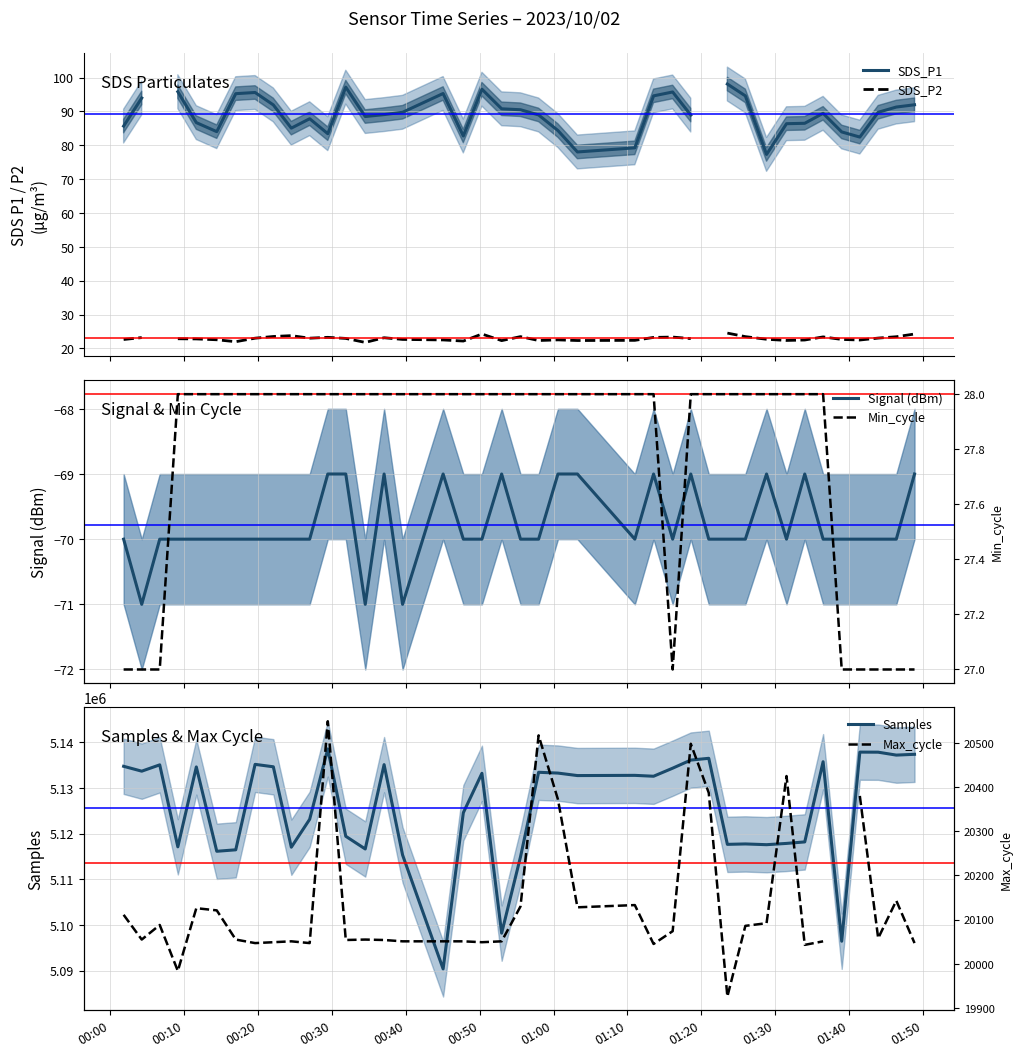

What is the minimum value for Samples?

5090396